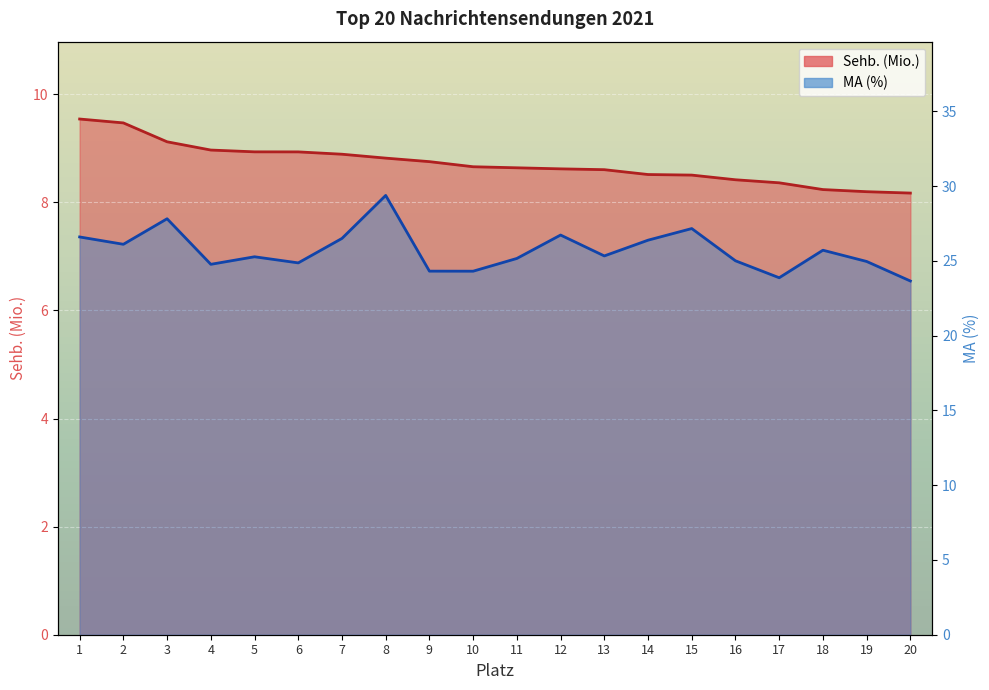

What is the total value across all series at 10?

33.0